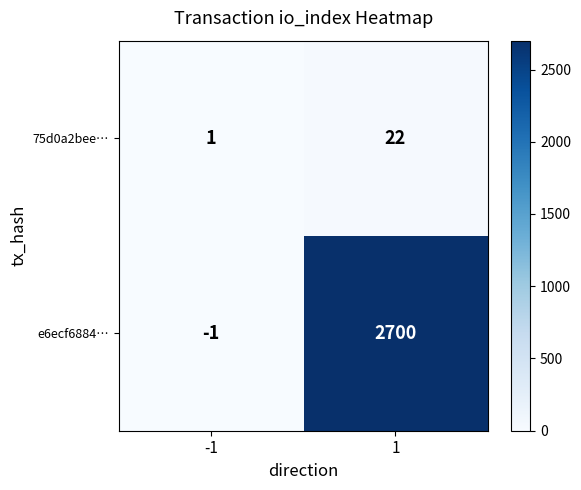

List the series in order of their peak value, highest first.

e6ecf6884…, 75d0a2bee…